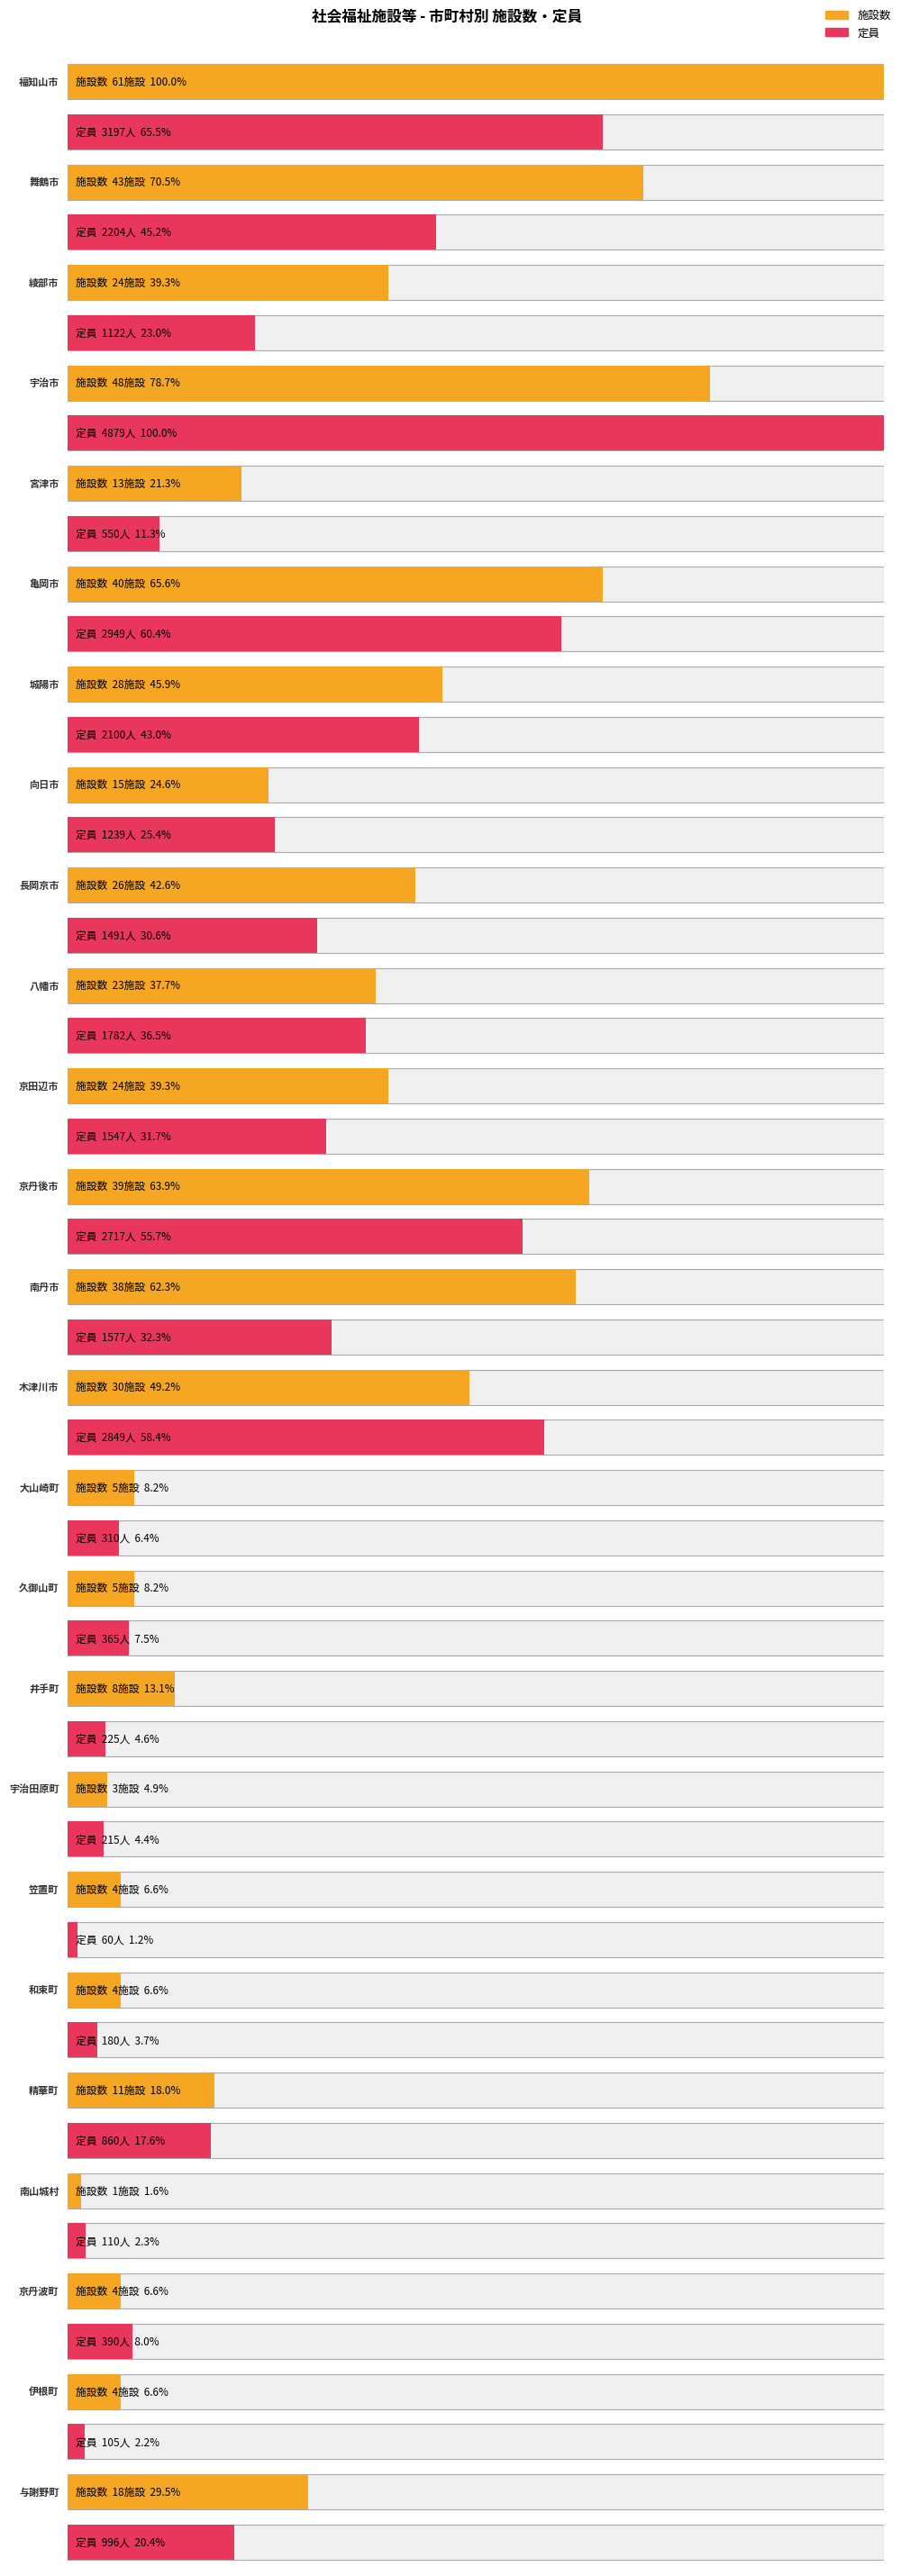

What is the sum of all 定員 values?

34019